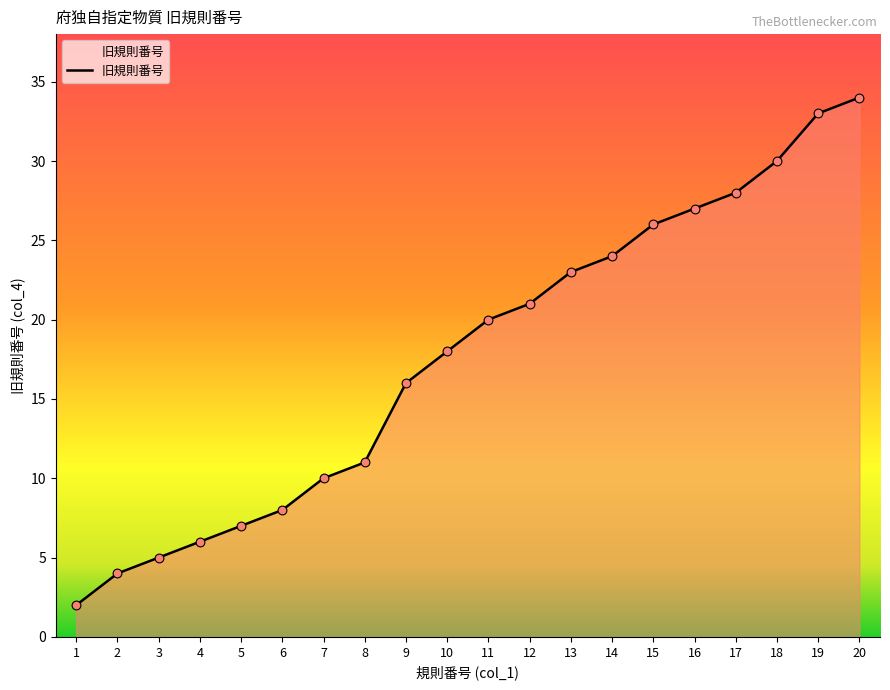

What is the change in value from 4 to 20?

+28